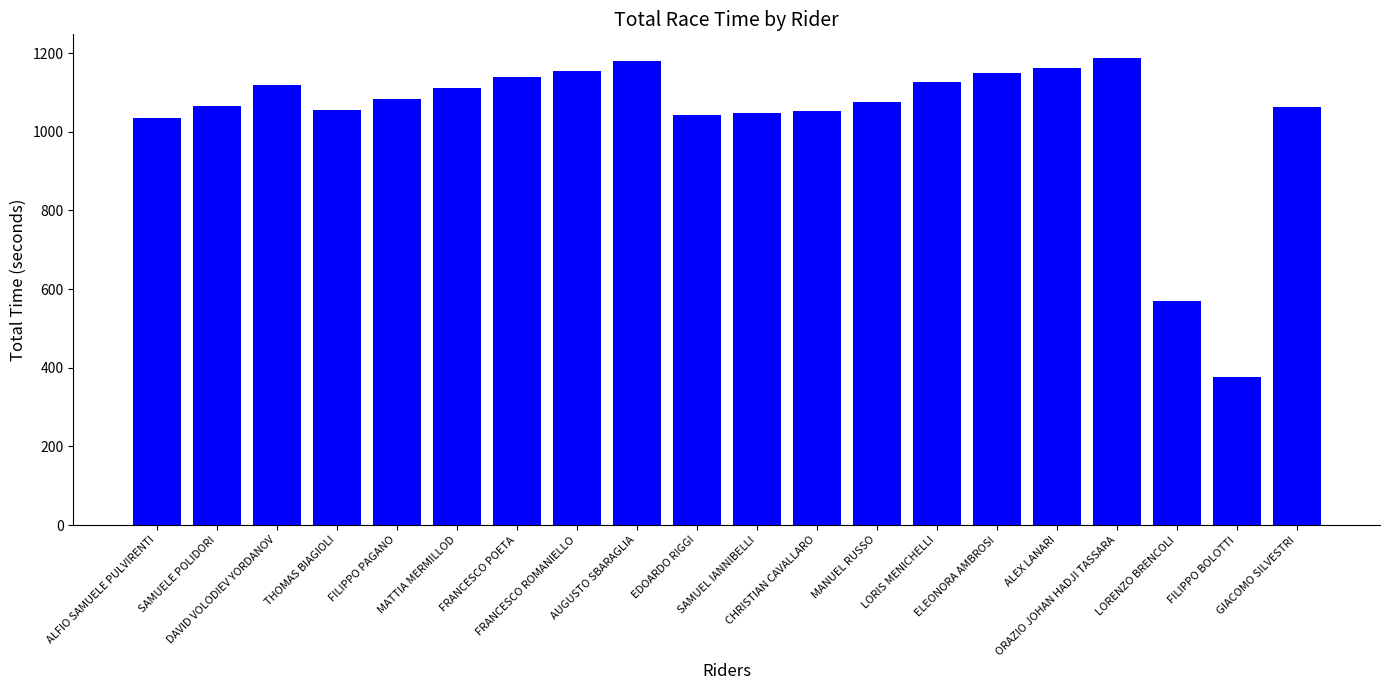

Where does the data first go above 1083?

DAVID VOLODIEV YORDANOV